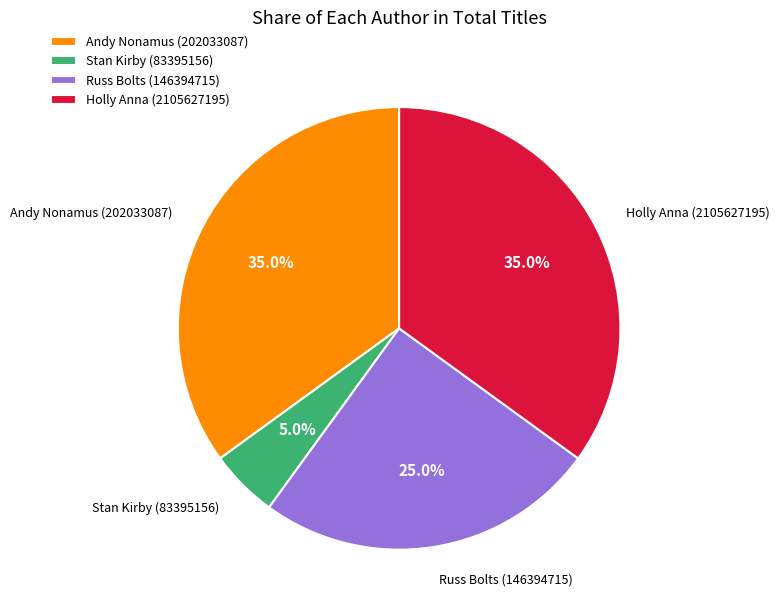

What percentage do Russ Bolts (146394715) and Stan Kirby (83395156) together represent?

30.0%